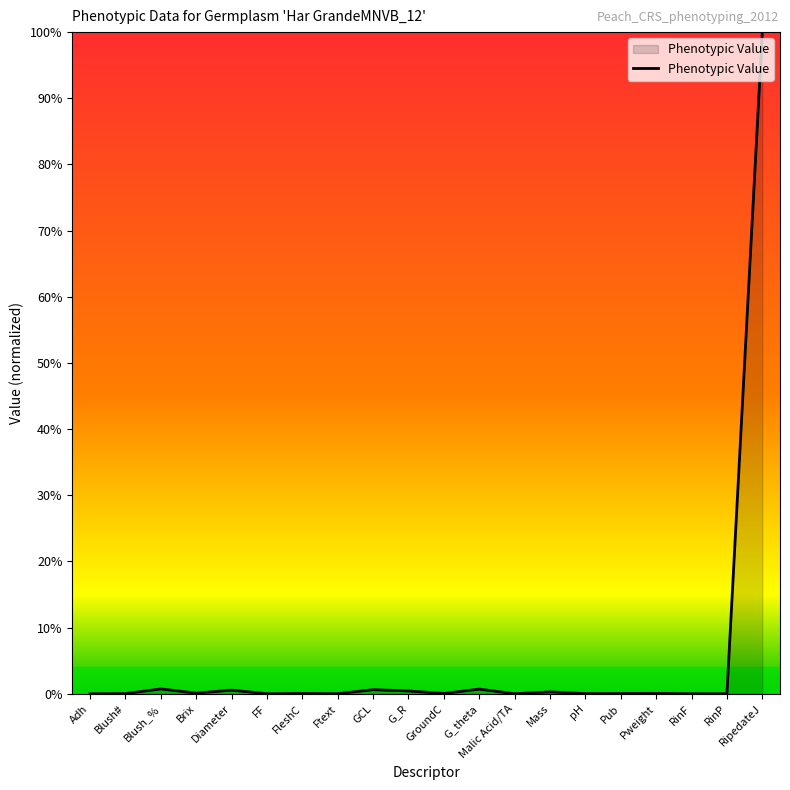

List the labels in order of value, smallest first.

Malic Acid/TA, Adh, RinP, FF, Ftext, RinF, pH, Blush#, Pub, FleshC, GroundC, Pweight, Brix, Mass, G_R, Diameter, GCL, G_theta, Blush_%, RipedateJ